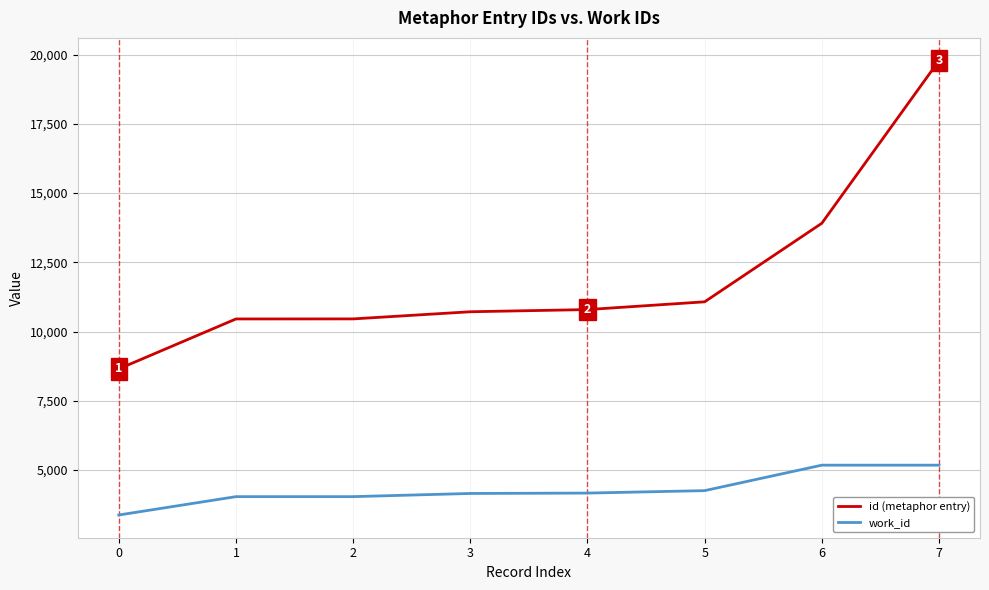

What value does the id (metaphor entry) series have at 1, to the nearest 10?

10460